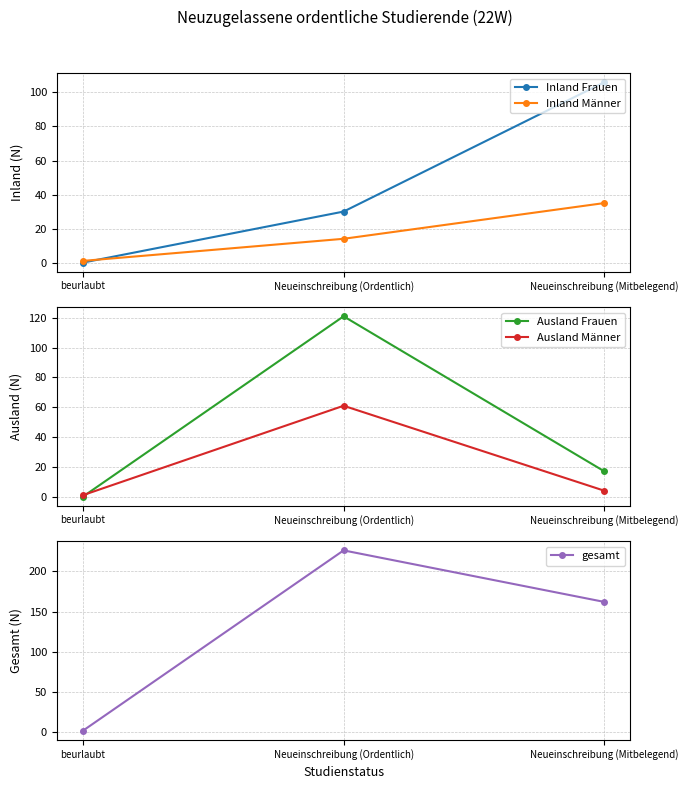

At Neueinschreibung (Ordentlich), list the series in order from smallest to largest.

Inland Männer, Inland Frauen, Ausland Männer, Ausland Frauen, gesamt